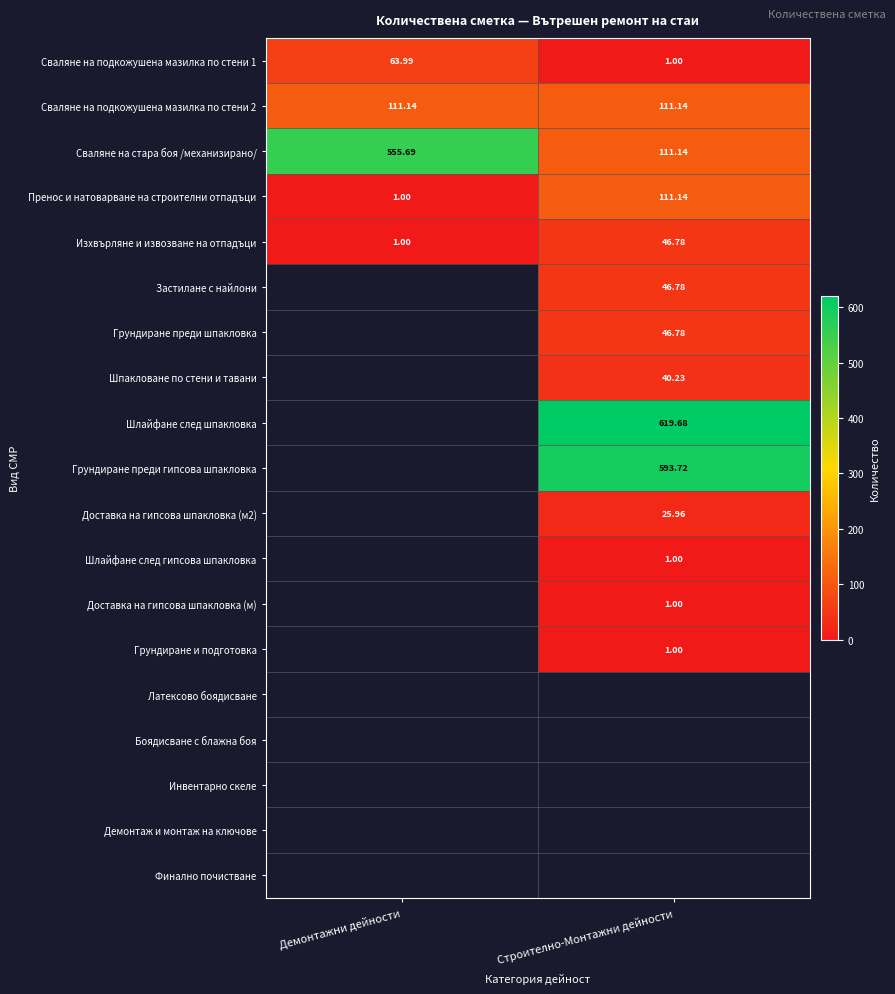

At how many categories does at least one series exceed 499?

2